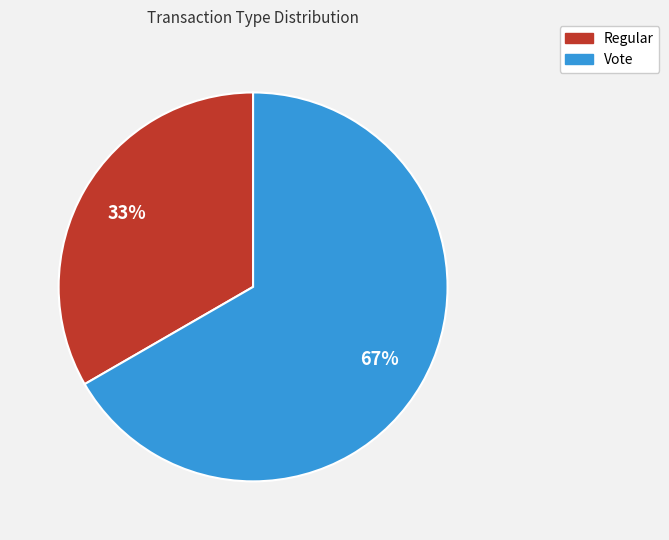

Which category has the smallest portion of the pie?

Regular